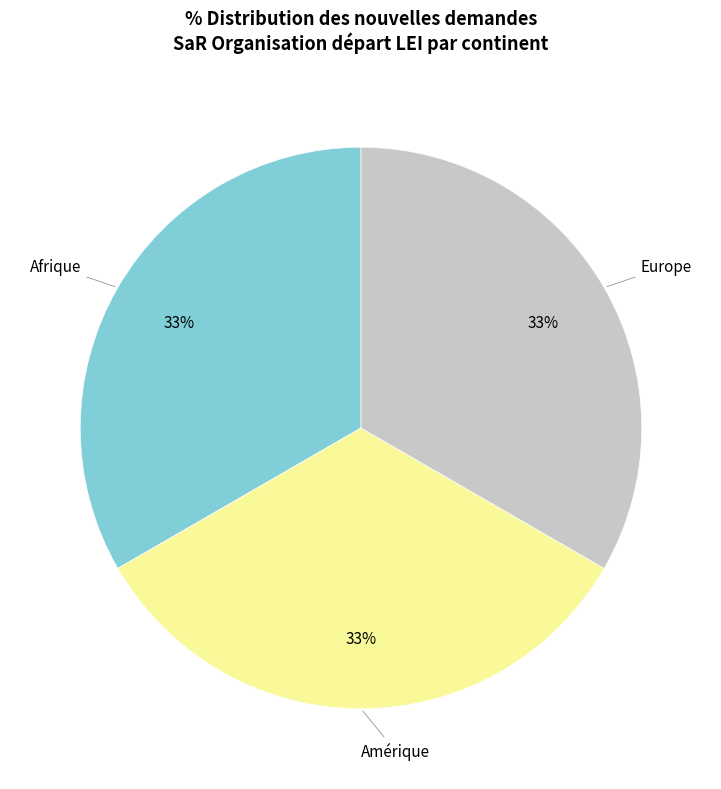

To the nearest percent, what is the average slice percentage?

33%